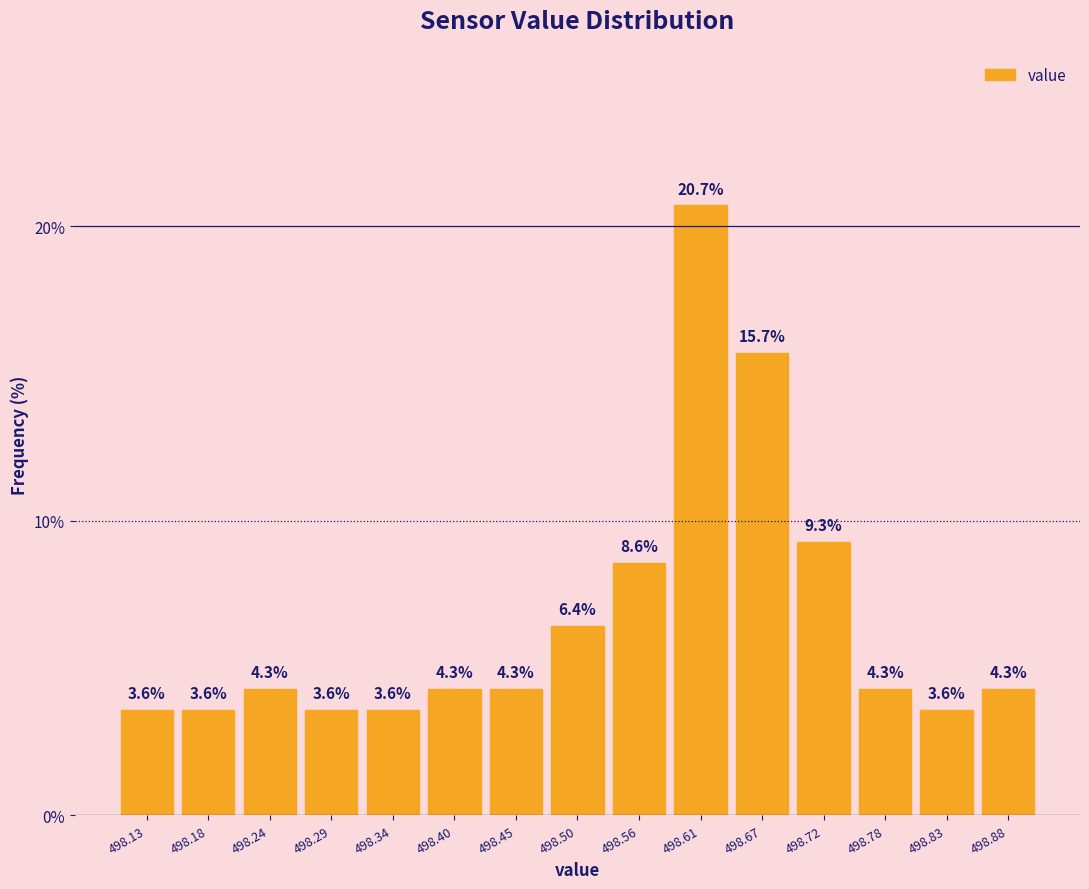

Reading left to right, transcribe this chart: for each bar, give the range it covers on the x-axis and its height. The bar edges are not printed on the chart, so give them approximately, as read against the axis.

498.100 to 498.154: 3.6
498.154 to 498.208: 3.6
498.208 to 498.262: 4.3
498.262 to 498.316: 3.6
498.316 to 498.370: 3.6
498.370 to 498.424: 4.3
498.424 to 498.478: 4.3
498.478 to 498.532: 6.4
498.532 to 498.586: 8.6
498.586 to 498.640: 20.7
498.640 to 498.694: 15.7
498.694 to 498.748: 9.3
498.748 to 498.802: 4.3
498.802 to 498.856: 3.6
498.856 to 498.910: 4.3